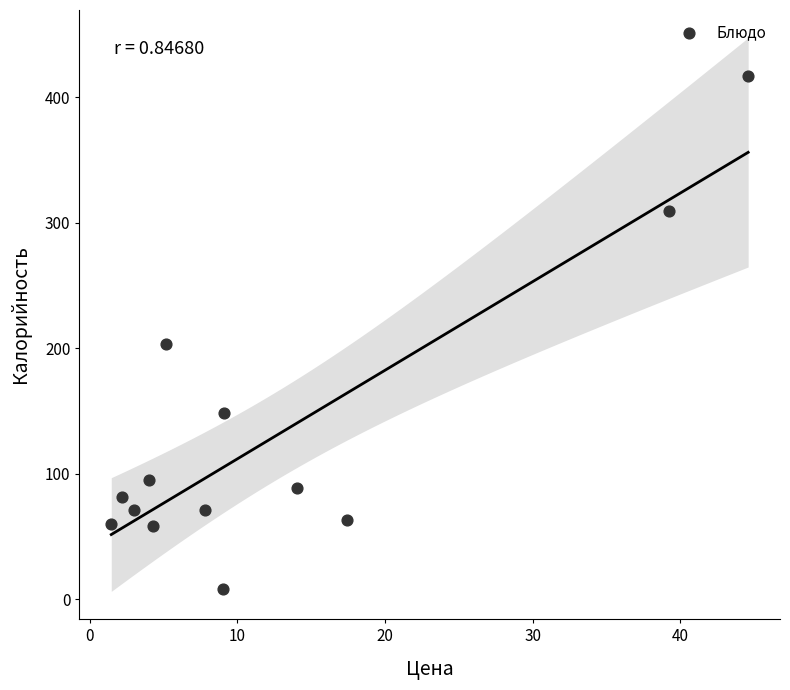

What is the range of Y values (max minus min)?

409.1